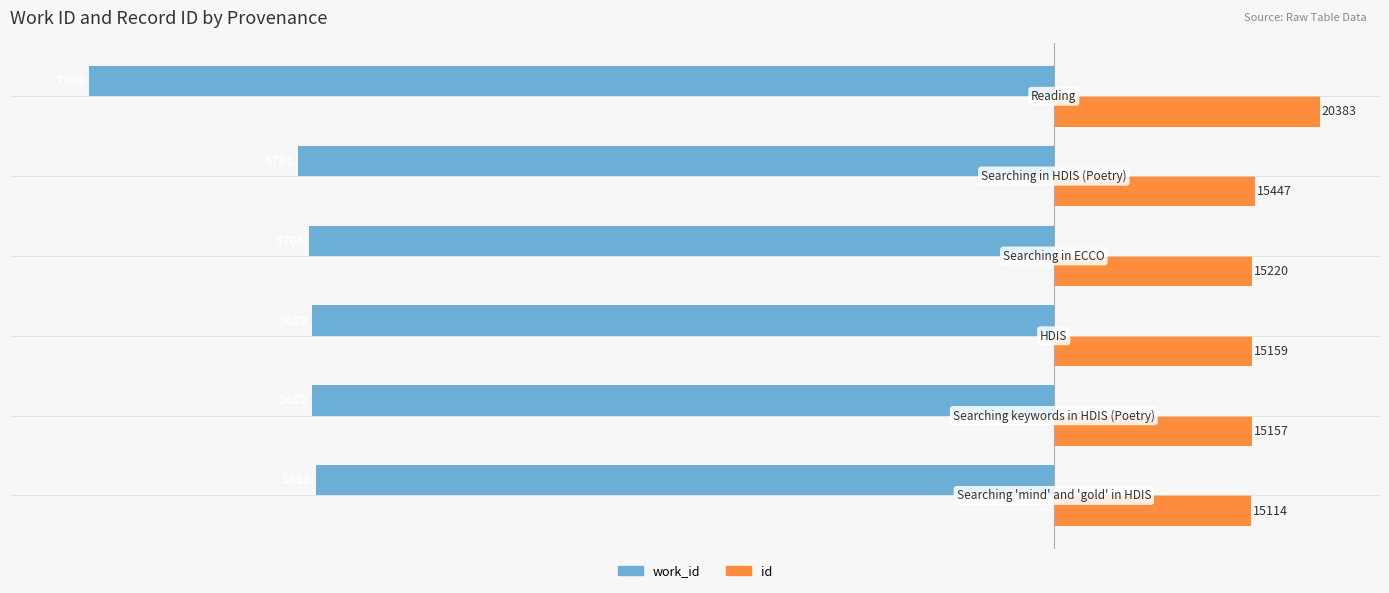

What are all the series names shown in the legend?

work_id, id